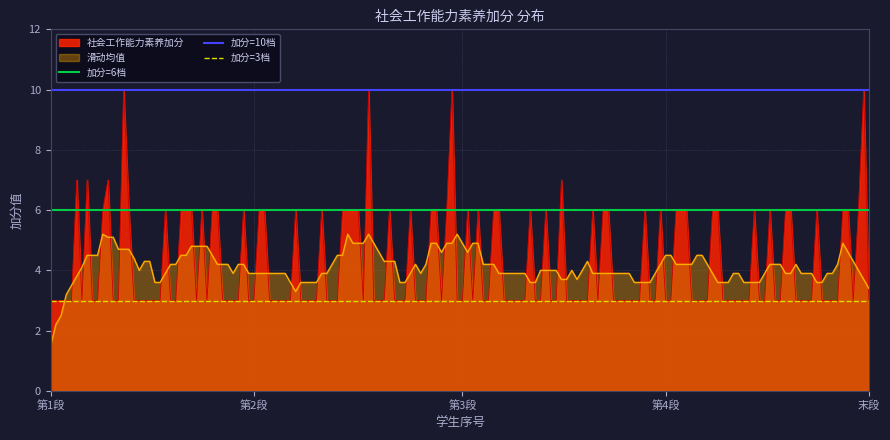

True or false: 社会工作能力素养加分 and 滑动均值 cross at least once.

True